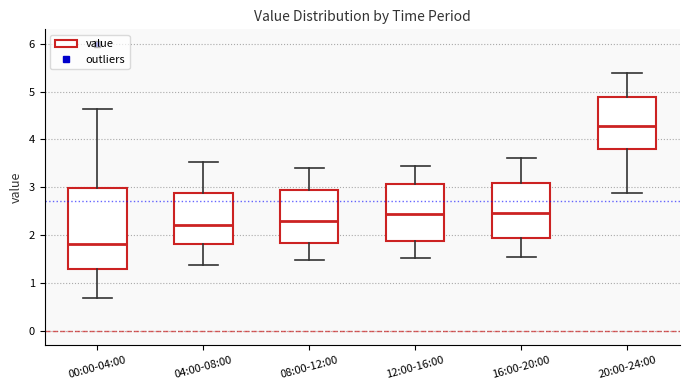

Where does the upper whisker of the box for 20:00-24:00 end on the y-axis? The values are not printed on the chart, so give them approximately, as read against the axis.

5.4